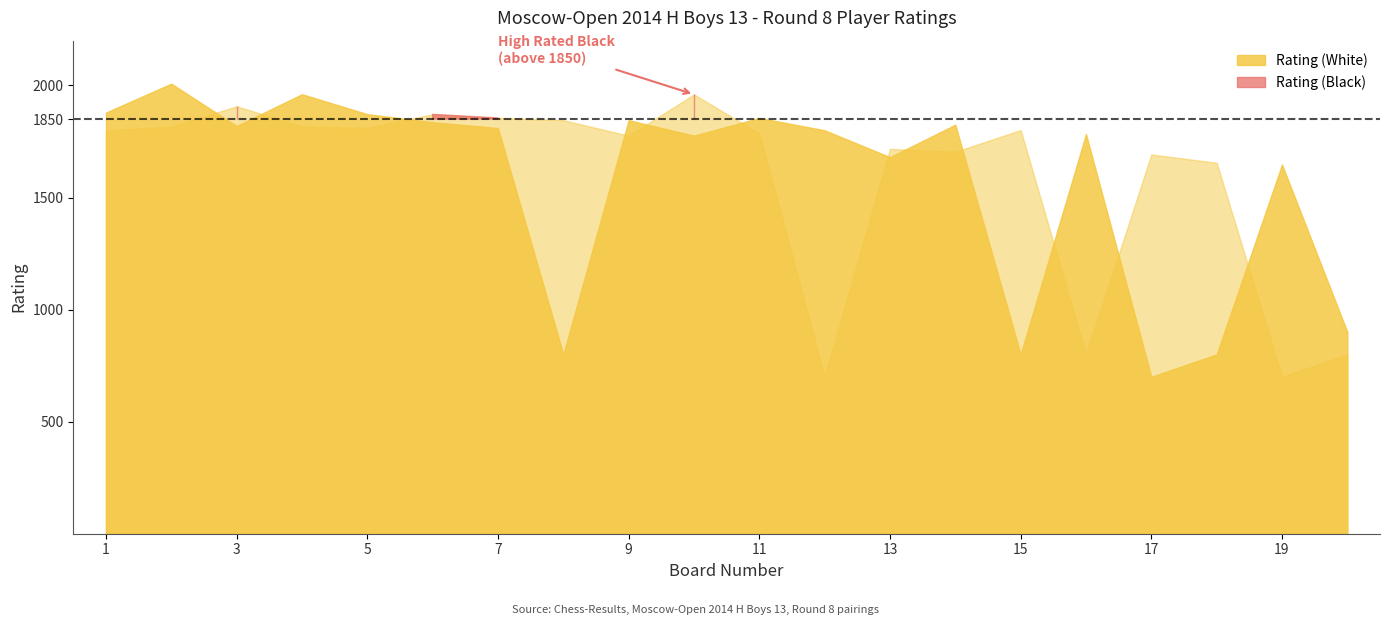

Which category has the lowest value across all series?

17